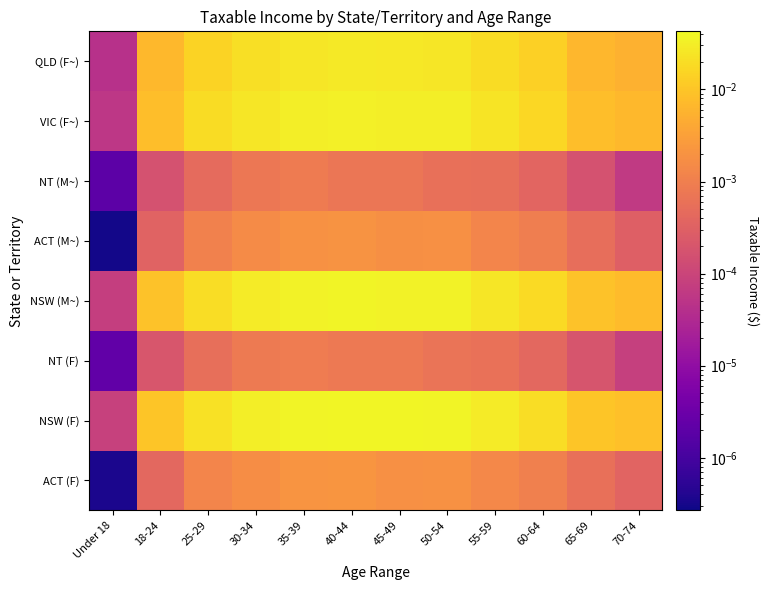

How many distinct data groups are displayed?

8